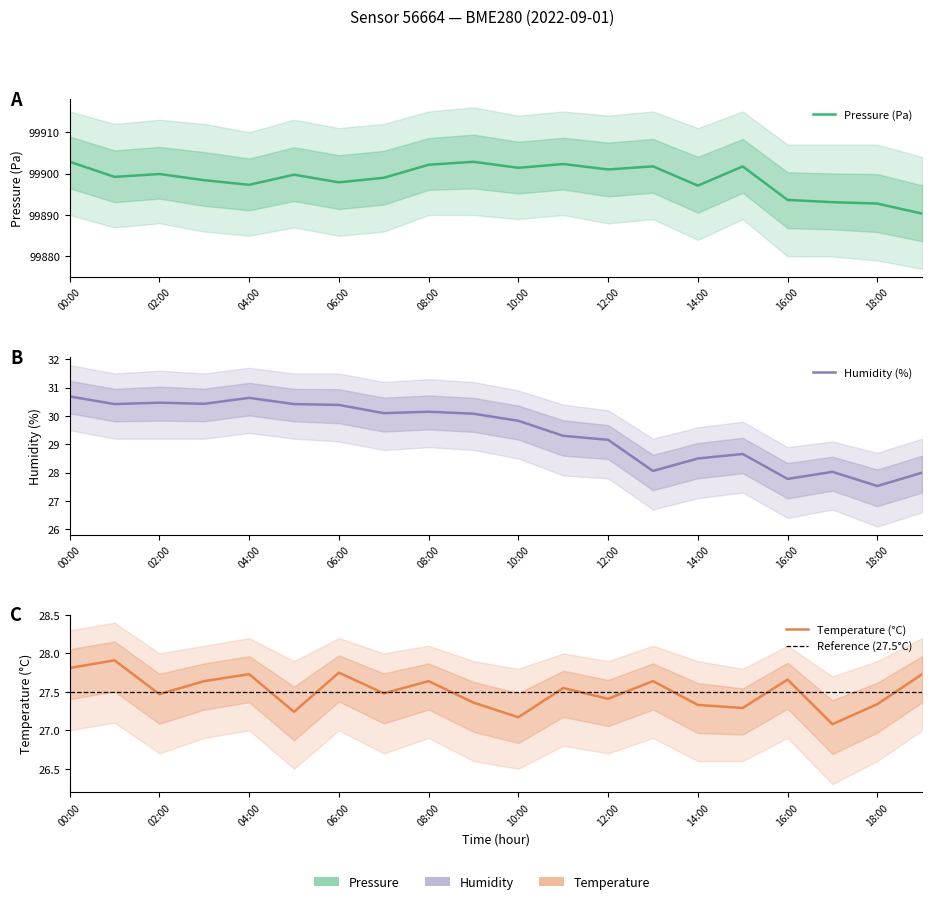

True or false: Temperature (°C) and Humidity (%) cross at least once.

False